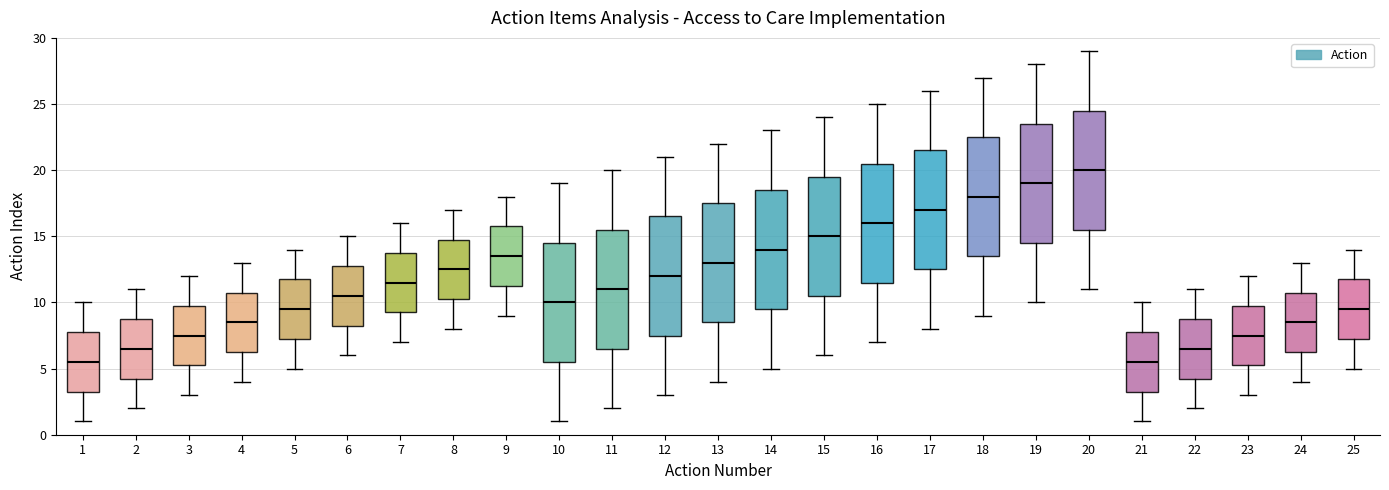

Reading left to right, read every box against the y-axis: the position of its median line, the range the box covers, and the ends of its whiskers. The values are not printed on the chart, so give them approximately, as read against the axis.

1: median 5.5, box 3.5 to 8.0, whiskers 1.0 to 10.0
2: median 6.5, box 4.5 to 9.0, whiskers 2.0 to 11.0
3: median 7.5, box 5.5 to 10.0, whiskers 3.0 to 12.0
4: median 8.5, box 6.5 to 11.0, whiskers 4.0 to 13.0
5: median 9.5, box 7.5 to 12.0, whiskers 5.0 to 14.0
6: median 10.5, box 8.5 to 13.0, whiskers 6.0 to 15.0
7: median 11.5, box 9.5 to 14.0, whiskers 7.0 to 16.0
8: median 12.5, box 10.5 to 15.0, whiskers 8.0 to 17.0
9: median 13.5, box 11.5 to 16.0, whiskers 9.0 to 18.0
10: median 10.0, box 5.5 to 14.5, whiskers 1.0 to 19.0
11: median 11.0, box 6.5 to 15.5, whiskers 2.0 to 20.0
12: median 12.0, box 7.5 to 16.5, whiskers 3.0 to 21.0
13: median 13.0, box 8.5 to 17.5, whiskers 4.0 to 22.0
14: median 14.0, box 9.5 to 18.5, whiskers 5.0 to 23.0
15: median 15.0, box 10.5 to 19.5, whiskers 6.0 to 24.0
16: median 16.0, box 11.5 to 20.5, whiskers 7.0 to 25.0
17: median 17.0, box 12.5 to 21.5, whiskers 8.0 to 26.0
18: median 18.0, box 13.5 to 22.5, whiskers 9.0 to 27.0
19: median 19.0, box 14.5 to 23.5, whiskers 10.0 to 28.0
20: median 20.0, box 15.5 to 24.5, whiskers 11.0 to 29.0
21: median 5.5, box 3.5 to 8.0, whiskers 1.0 to 10.0
22: median 6.5, box 4.5 to 9.0, whiskers 2.0 to 11.0
23: median 7.5, box 5.5 to 10.0, whiskers 3.0 to 12.0
24: median 8.5, box 6.5 to 11.0, whiskers 4.0 to 13.0
25: median 9.5, box 7.5 to 12.0, whiskers 5.0 to 14.0